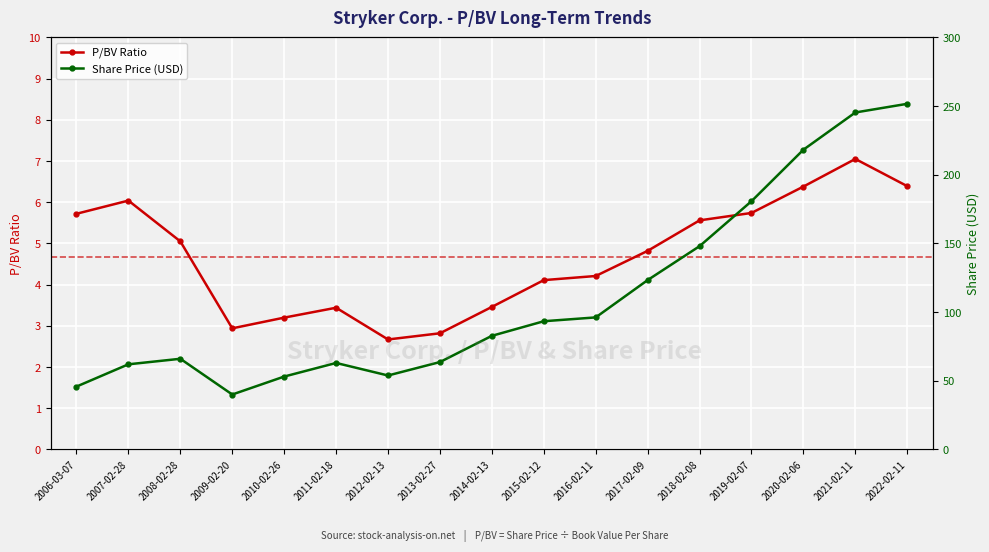

What is the sum of the Share Price (USD) values at 2022-02-11 and 2007-02-28?

313.7